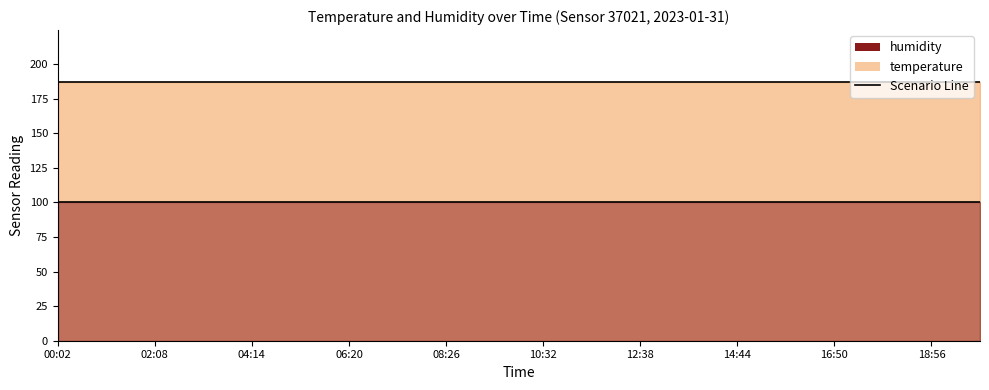

List the series in order of their overall mean, lowest first.

humidity, temperature